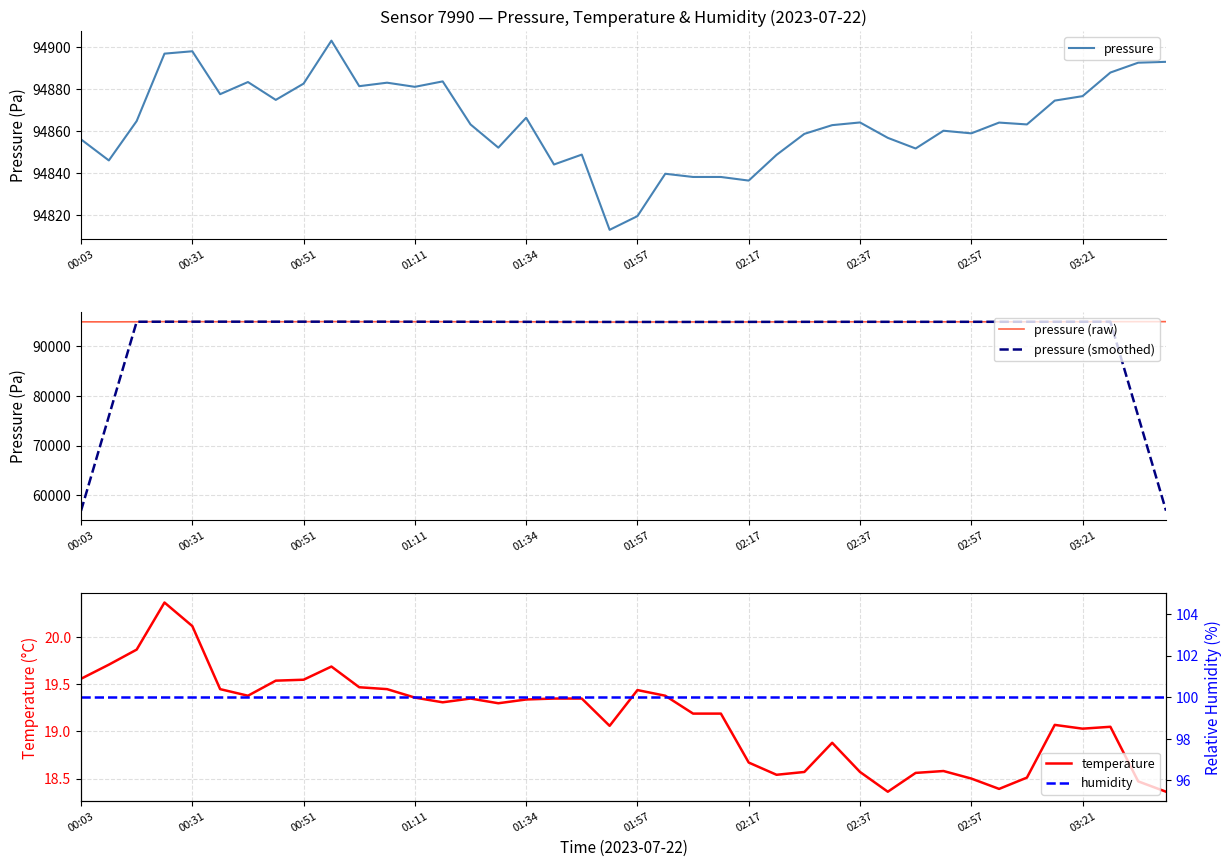

The pressure series shows 42156.2 at 00:03. True or false?

False